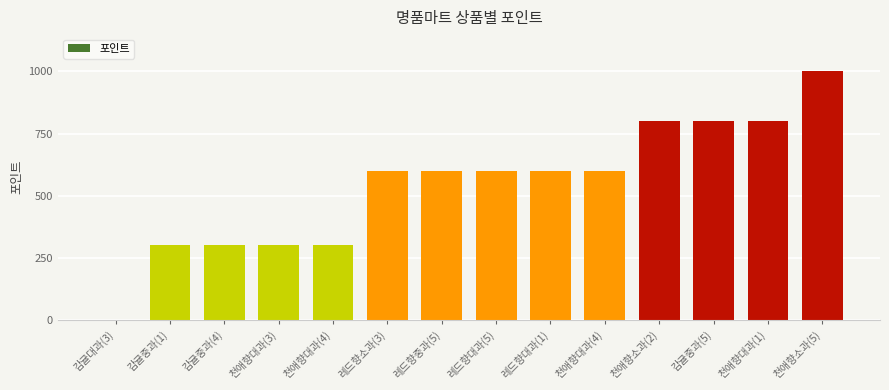

Reading left to right, transcribe all the data shown in this chart.

0	300	300	300	300	600	600	600	600	600	800	800	800	1000